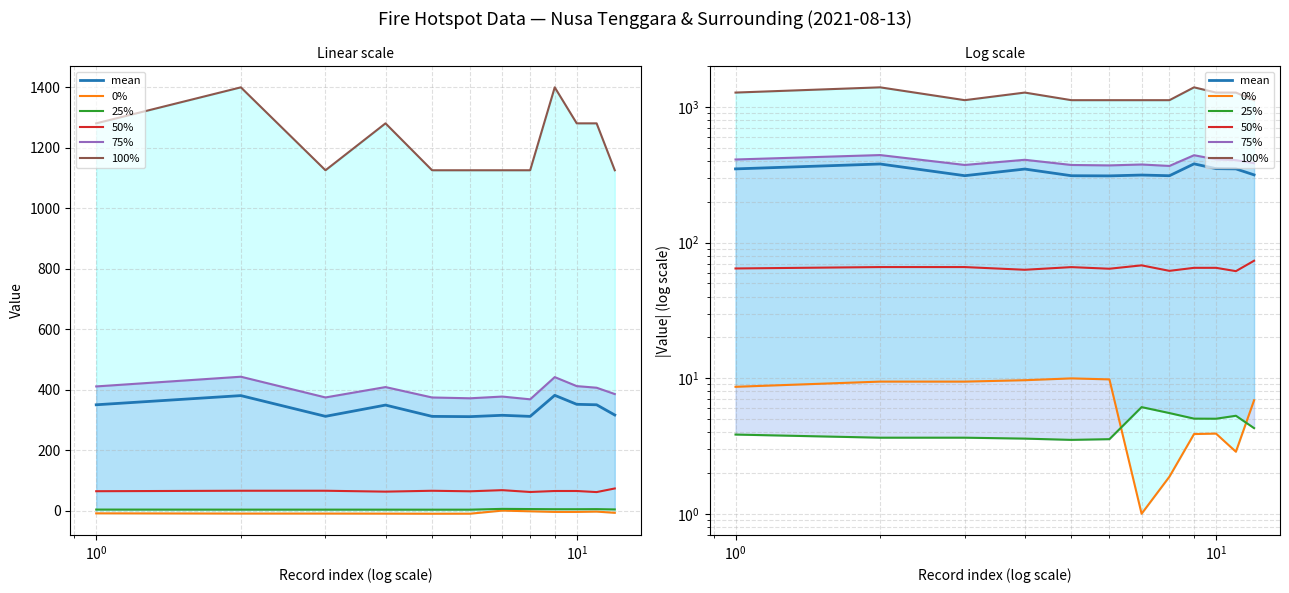

What is the maximum value shown in the chart?

1399.0